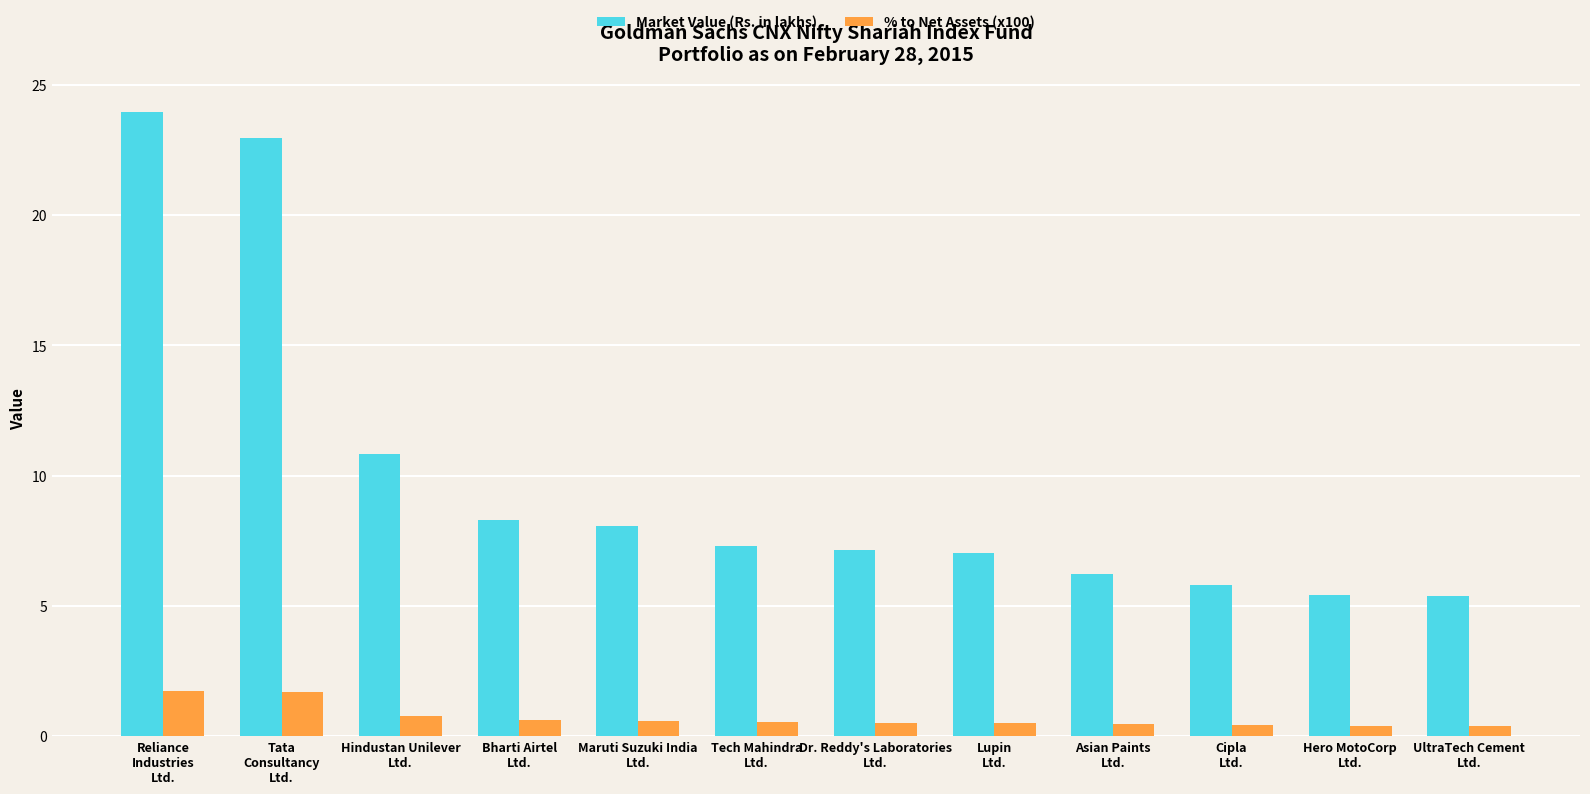

Which series has the largest total across all categories?

Market Value (Rs. in lakhs)